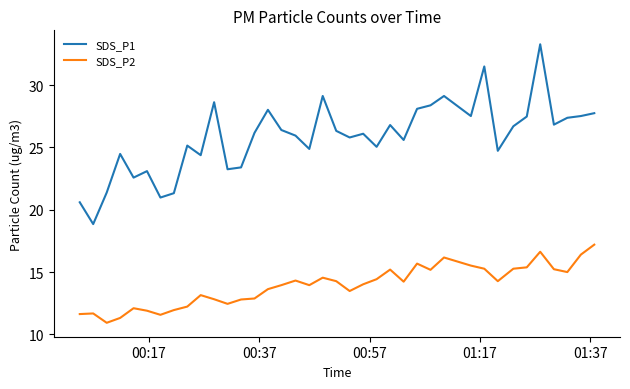

Which series has the largest total across all categories?

SDS_P1